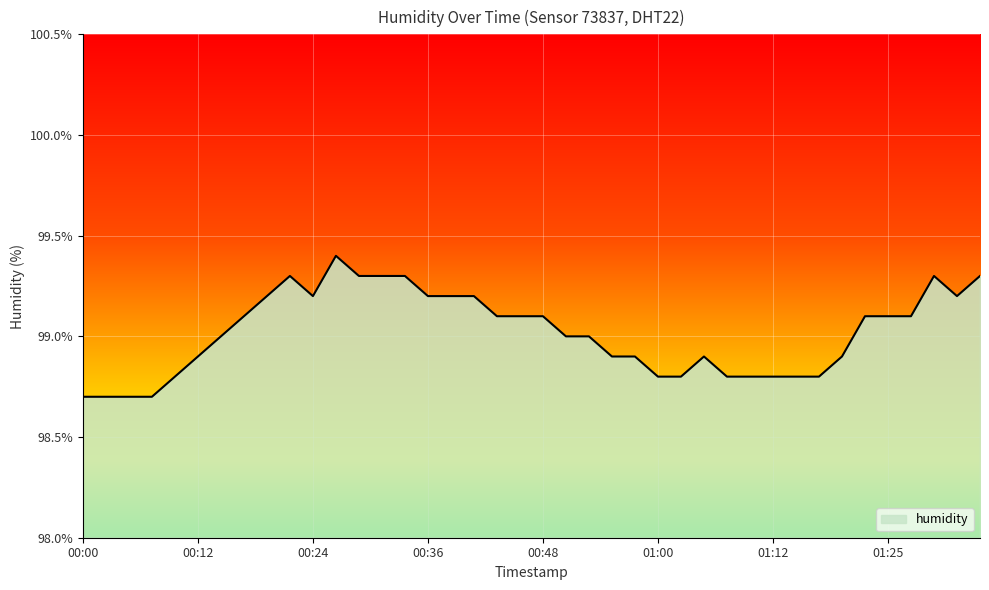

Does the chart display data point markers on the line(s)?

No